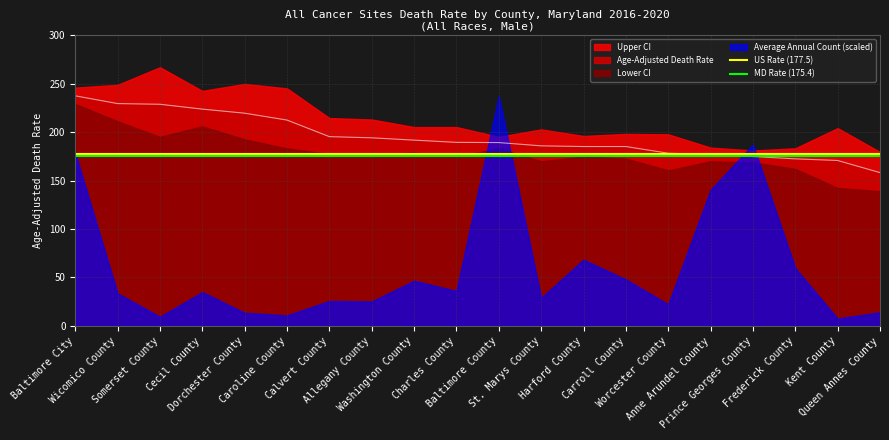

What is the value of the US Rate (177.5) point at the 15th from the left?

177.5